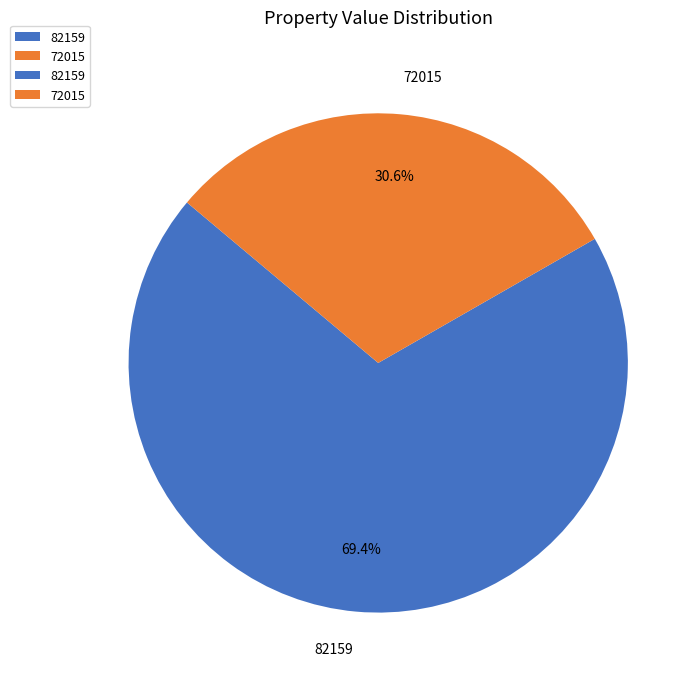

The 82159 slice represents 69% of the pie. True or false?

True